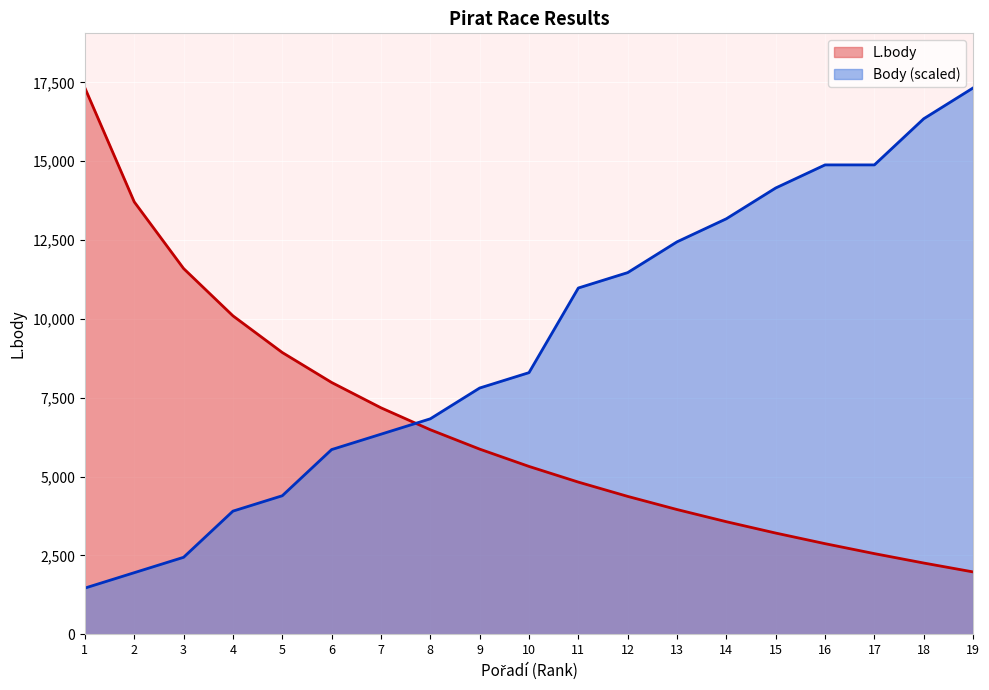

Between 1 and 2, which is larger?

1